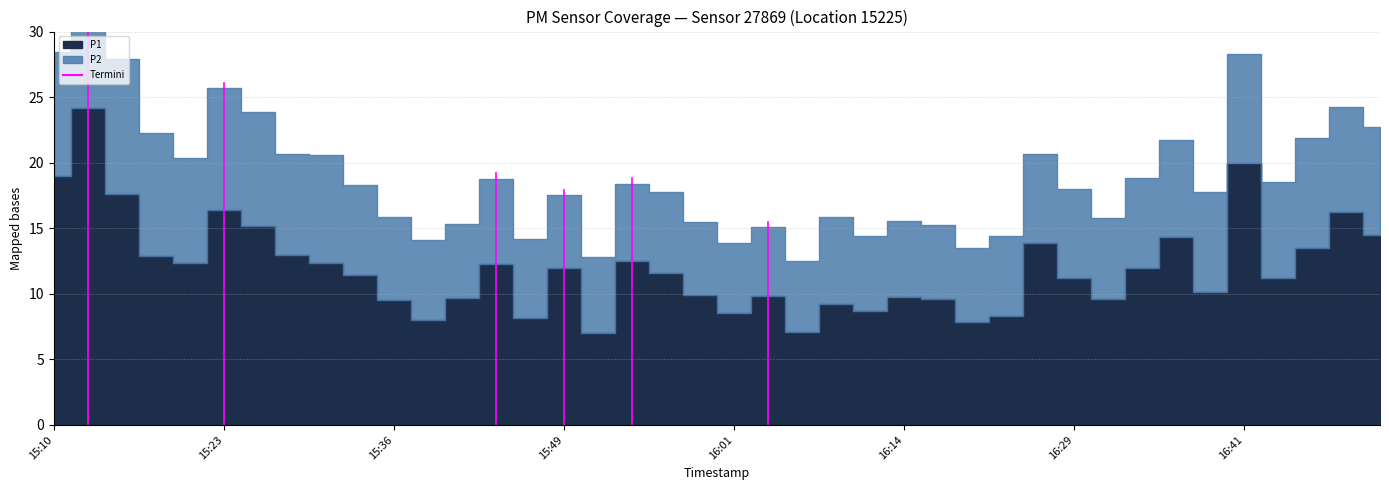

Is it true that P1 equals 12.6 at 15:36?

False